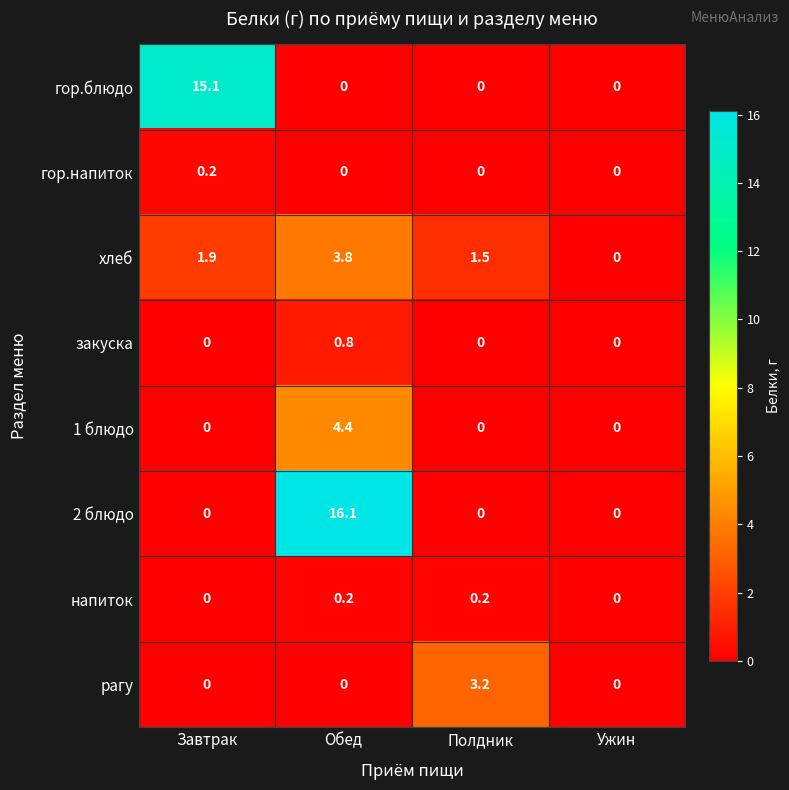

Where is хлеб nearest to the value 1?

Полдник